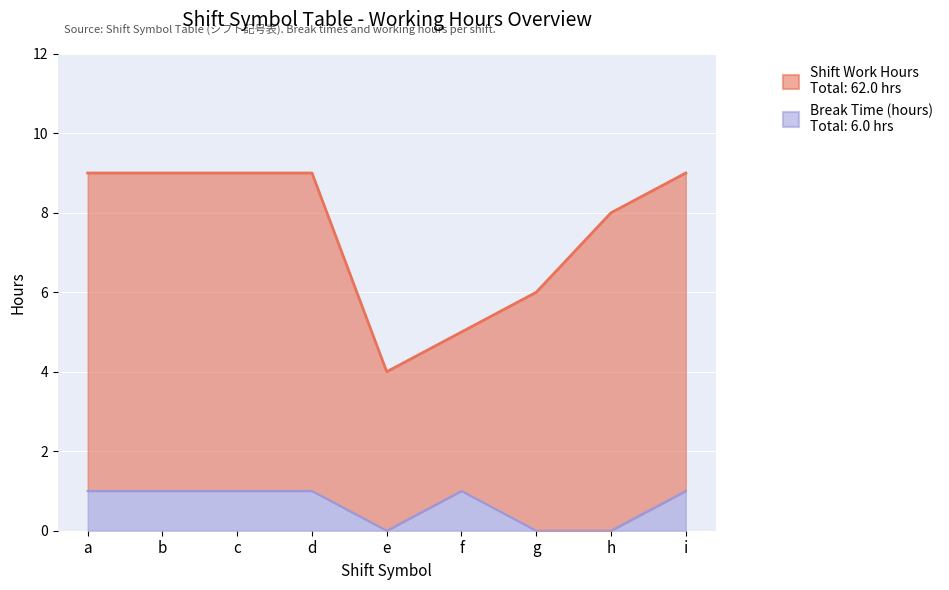

The value at g is 0. True or false?

True